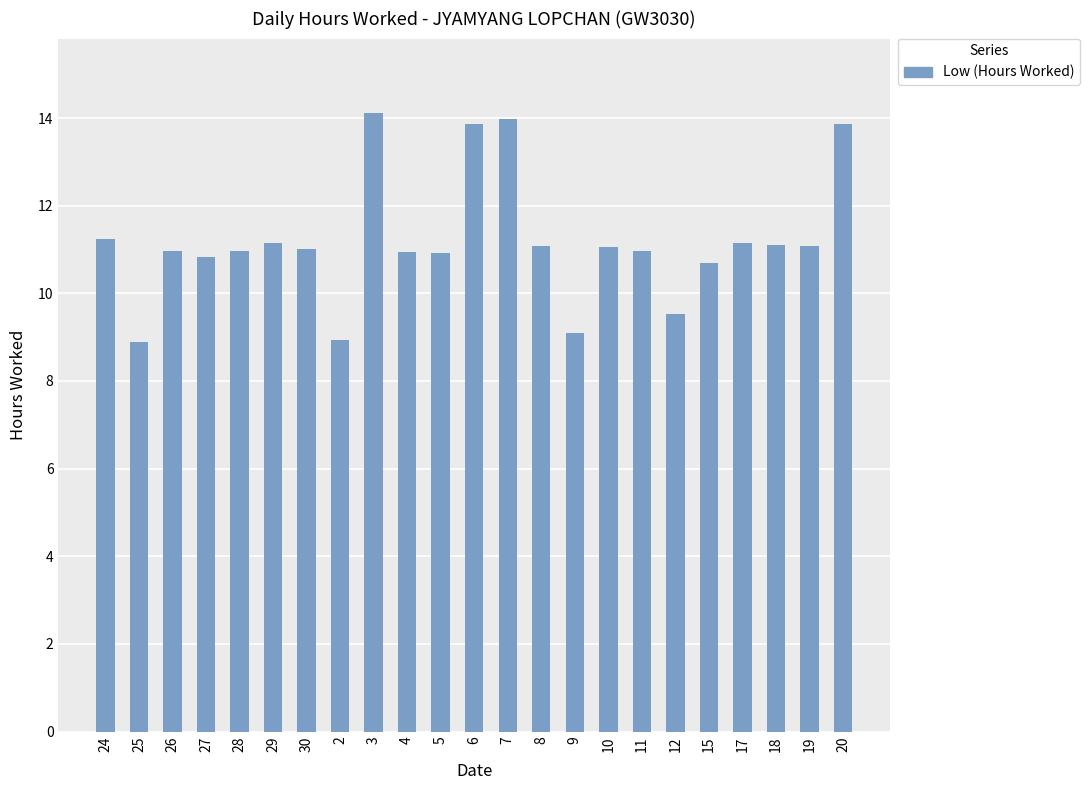

What is the label of the 21st bar from the right?

26